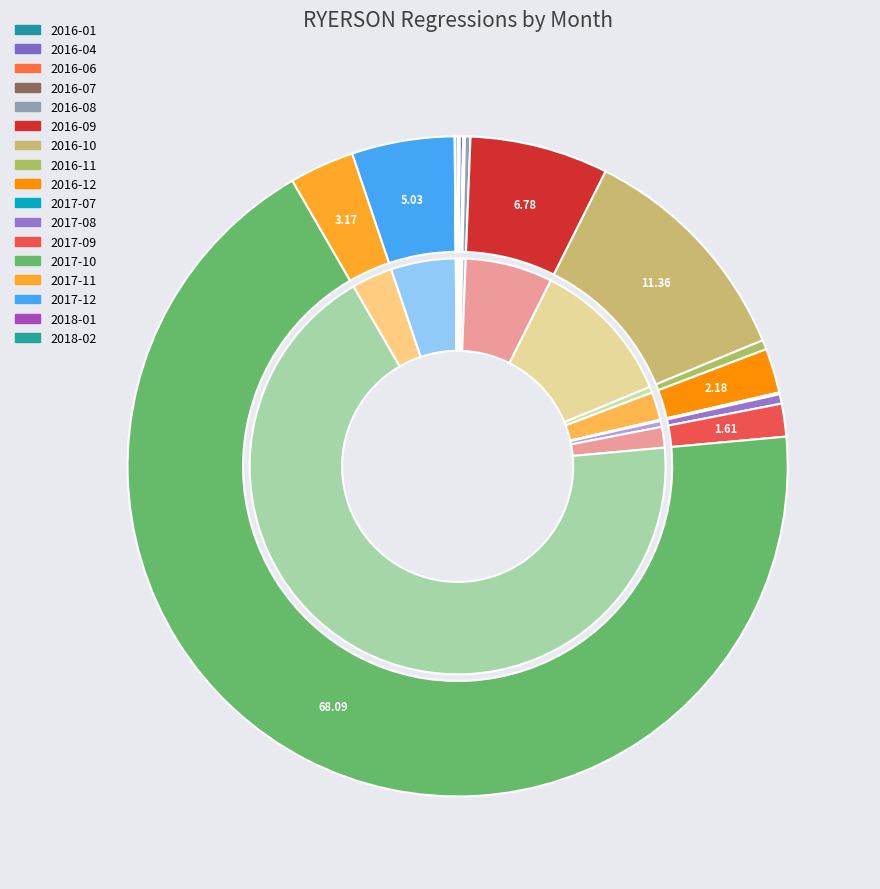

To the nearest percent, what is the difference between the 2017-09 and 2016-06 slice percentages?

2%